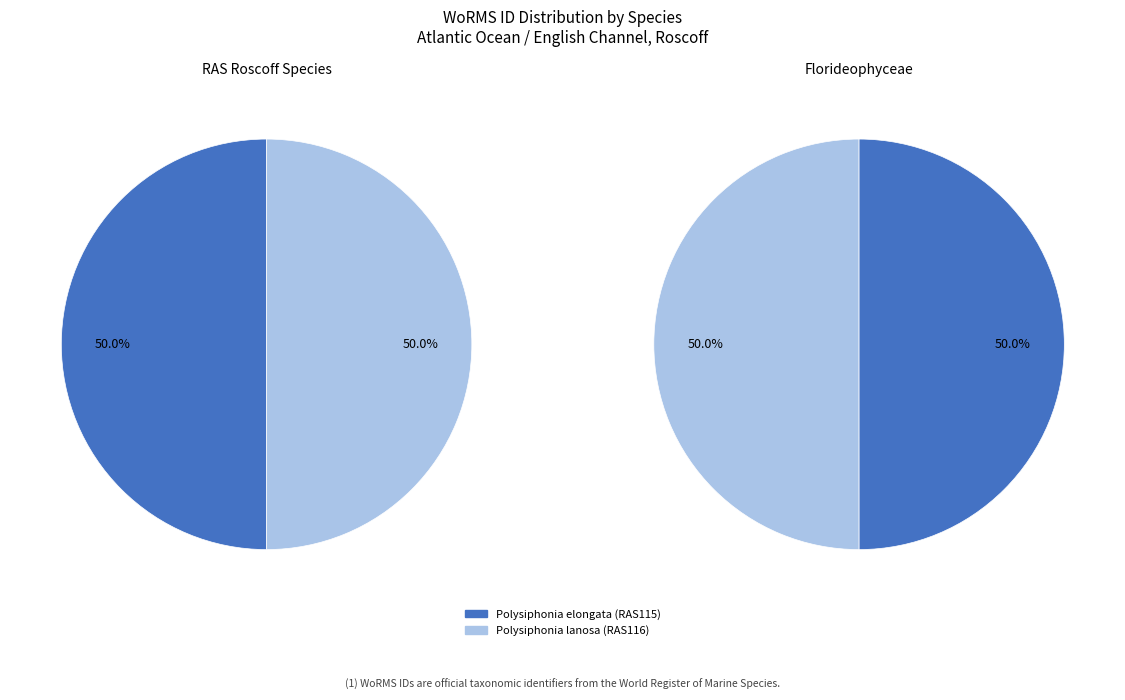

To the nearest percent, what is the average slice percentage?

50%